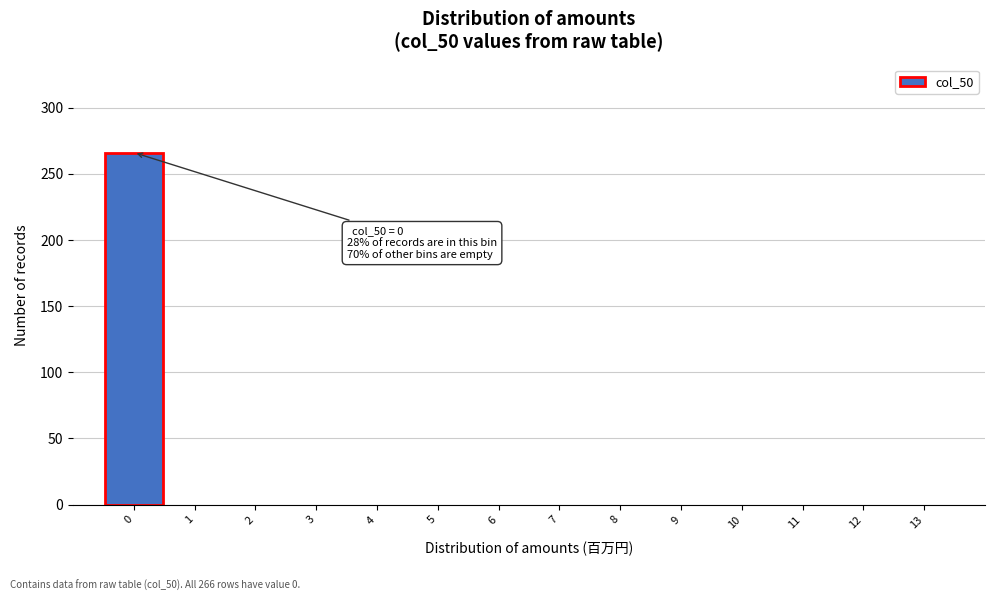

Reading left to right, extract all data points from this chart.

0=266	1=0	2=0	3=0	4=0	5=0	6=0	7=0	8=0	9=0	10=0	11=0	12=0	13=0